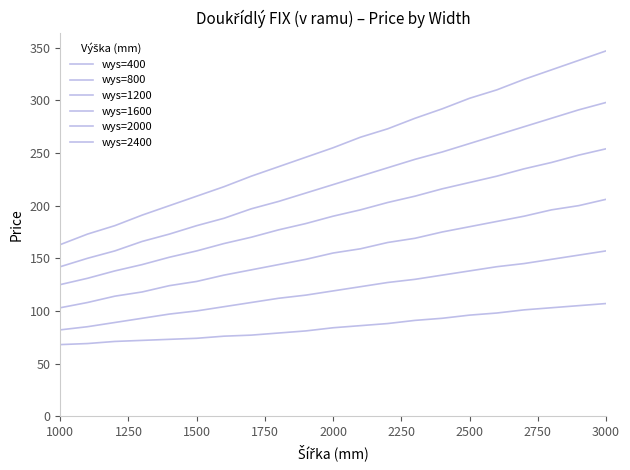

Which series has the largest total across all categories?

wys=2400